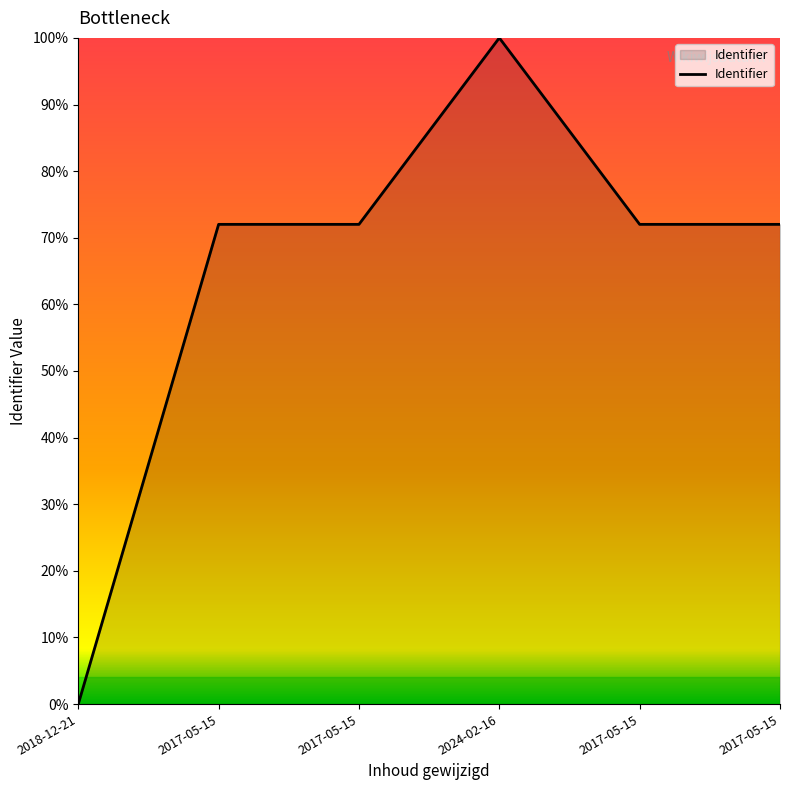

How many distinct data groups are displayed?

1